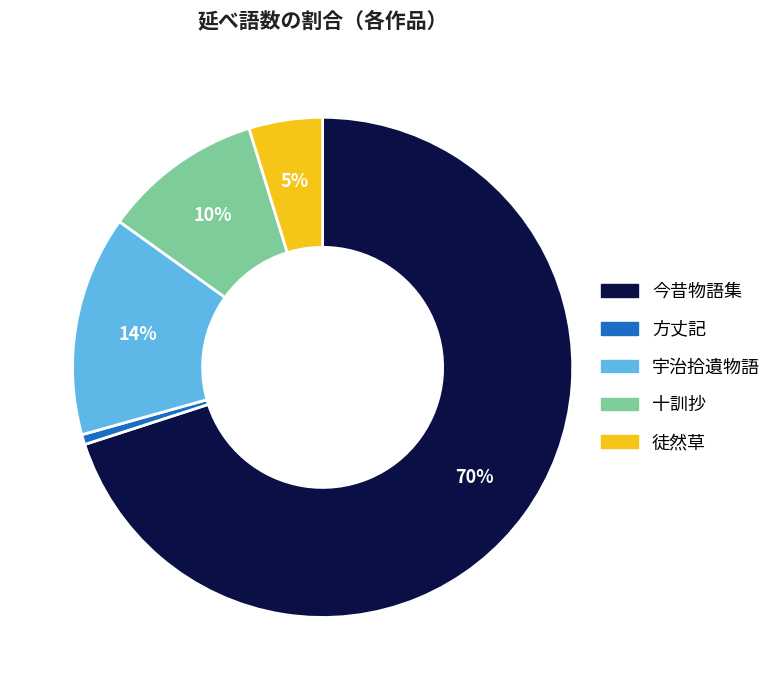

Which category has the biggest portion of the pie?

今昔物語集